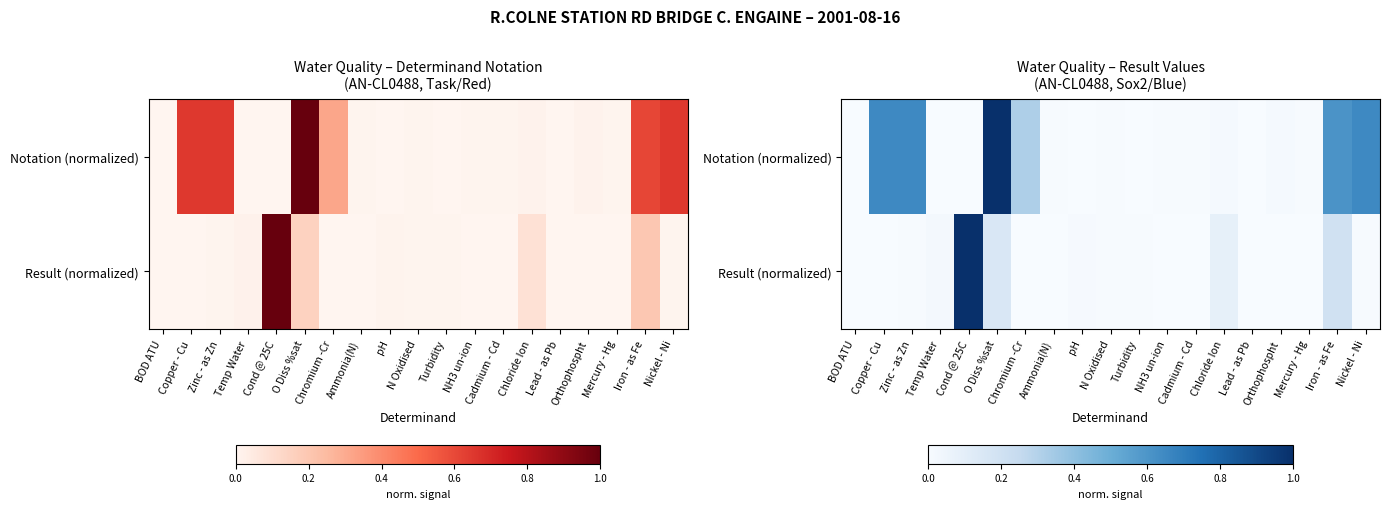

List the labels in order of Notation (normalized) value, smallest first.

Lead - as Pb, pH, Turbidity, Temp Water, Cond @ 25C, BOD ATU, Mercury - Hg, Cadmium - Cd, Ammonia(N), N Oxidised, NH3 un-ion, Chloride Ion, Orthophospht, Chromium -Cr, Iron - as Fe, Copper - Cu, Zinc - as Zn, Nickel - Ni, O Diss %sat